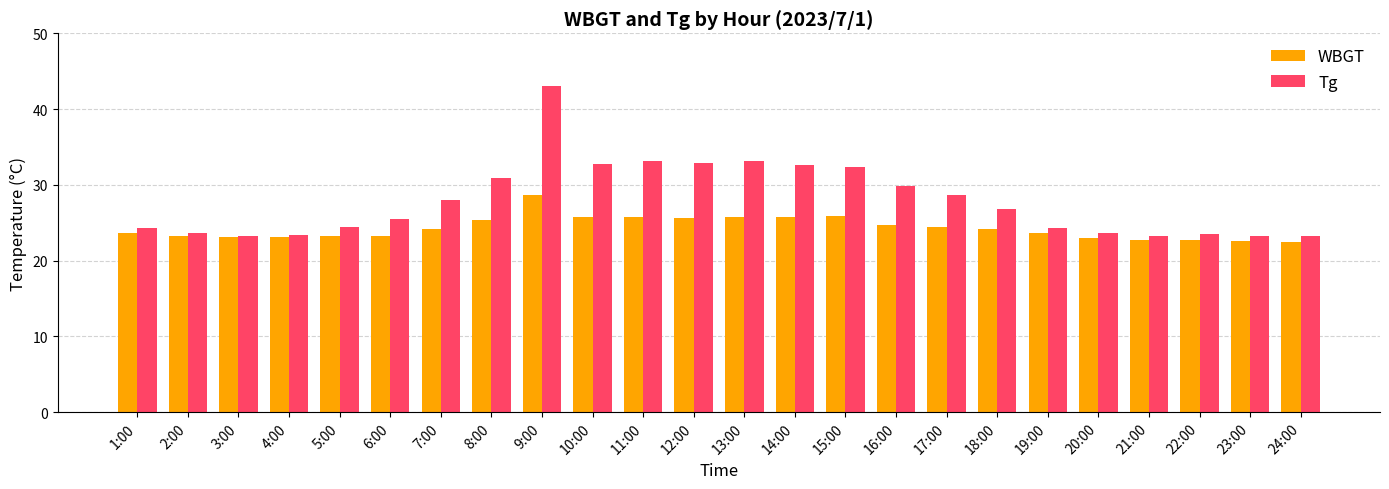

Is it true that Tg equals 25.5 at 6:00?

True